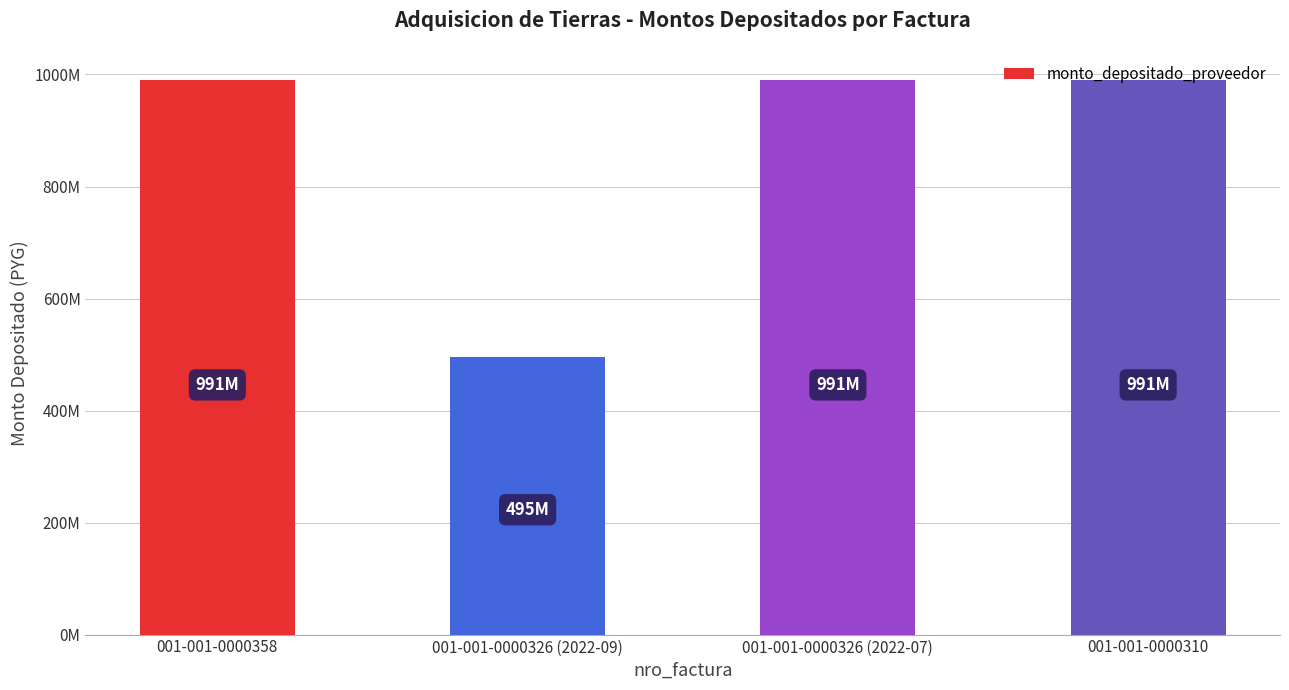

Does the chart contain any negative values?

No